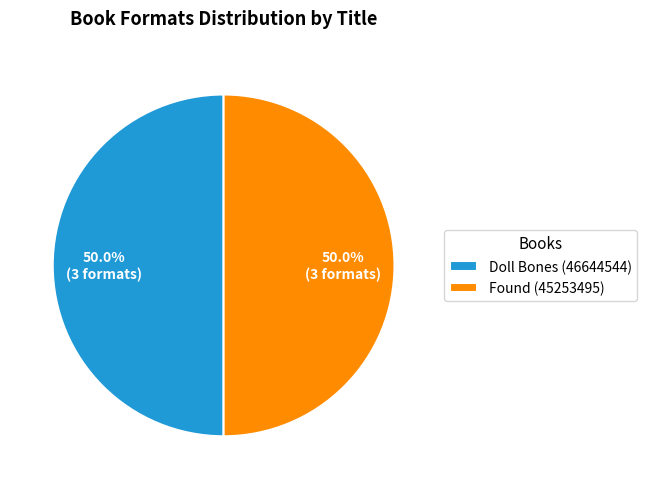

Combined, do Found (45253495) and Doll Bones (46644544) account for over 50%?

Yes